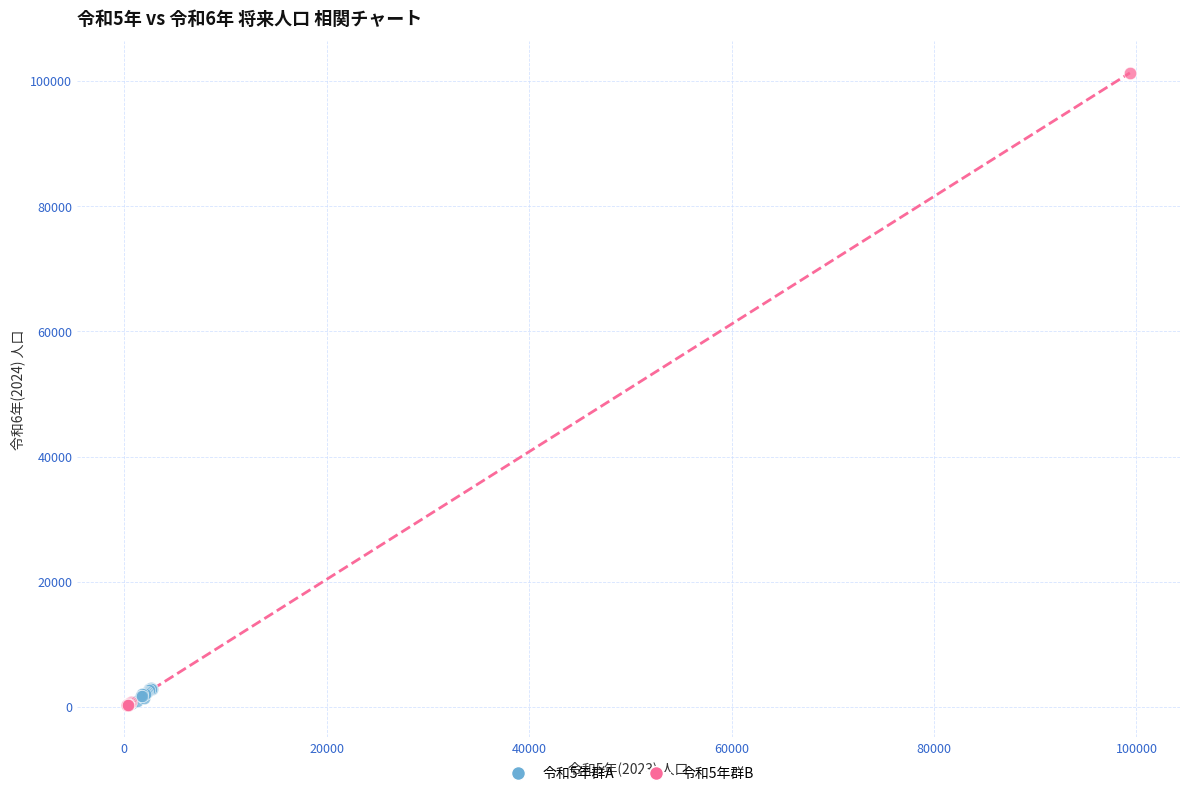

Which series has the widest spread of Y values?

令和5年群B